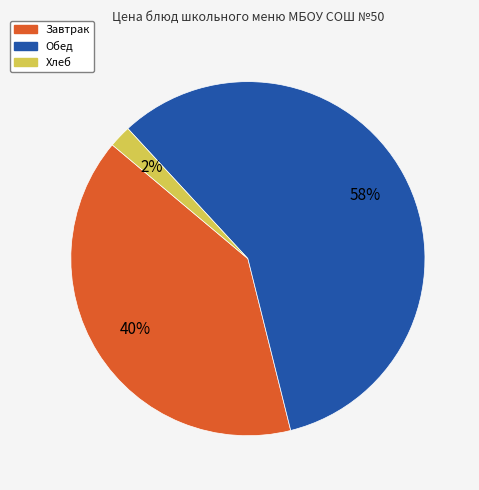

Is there any slice that represents more than half of the pie?

Yes